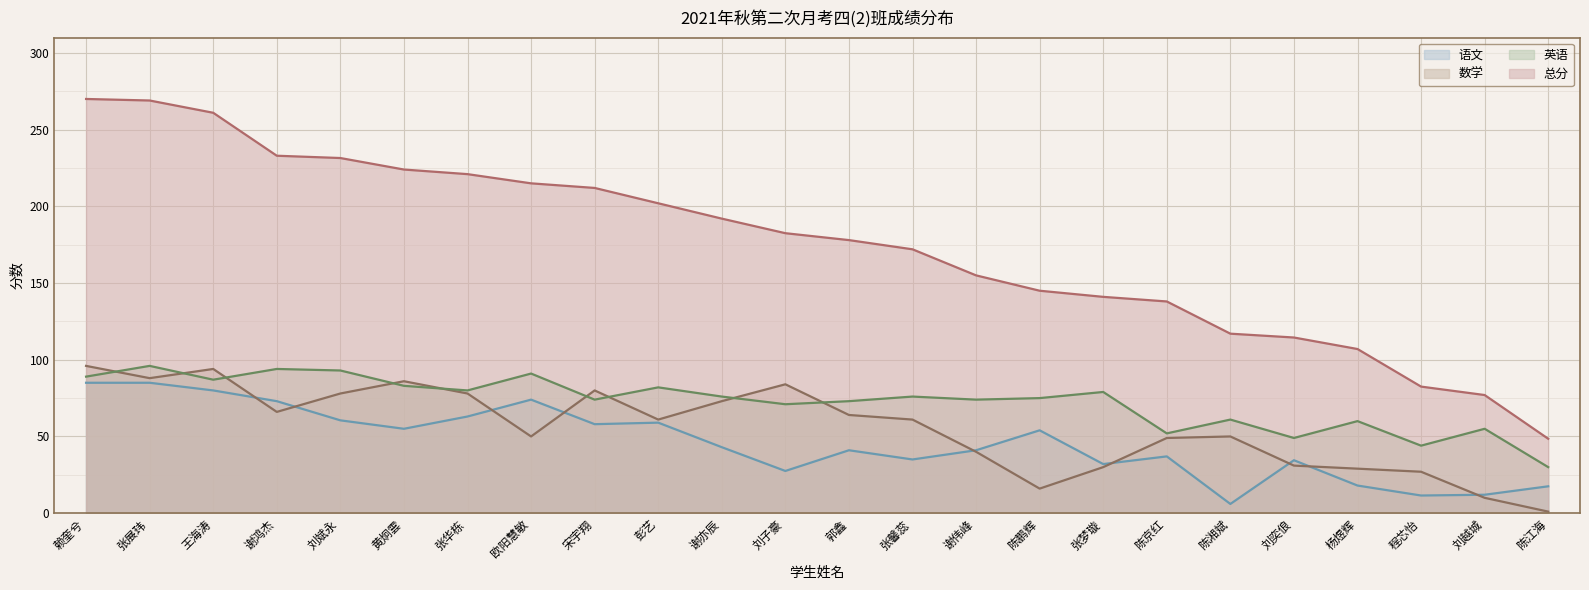

Which series has the largest range (max minus min)?

总分